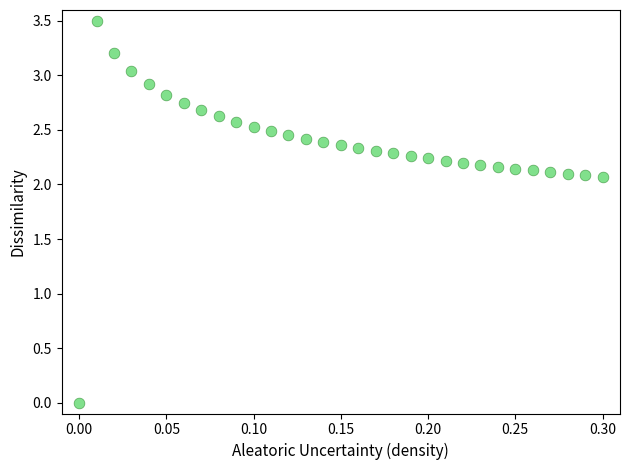

What is the range of X values (max minus min)?

0.3